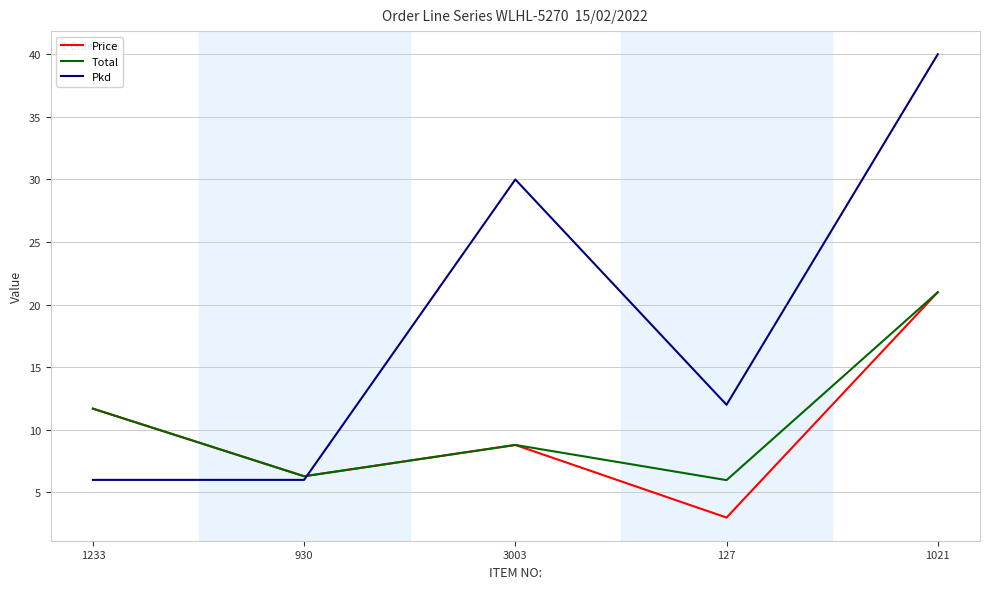

What is the minimum value shown in the chart?

3.0